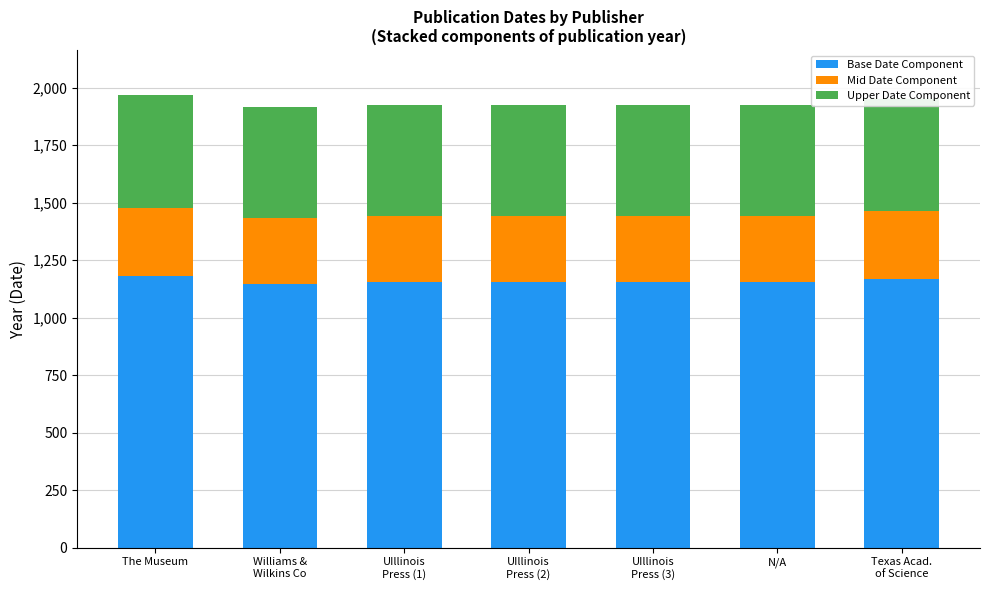

What is the average value of the Base Date Component series?

1159